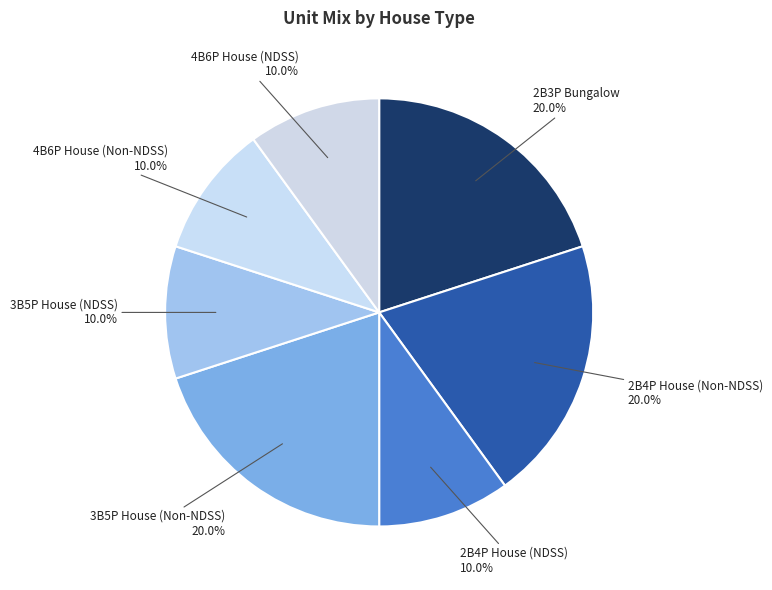

How many slices are in this pie chart?

7